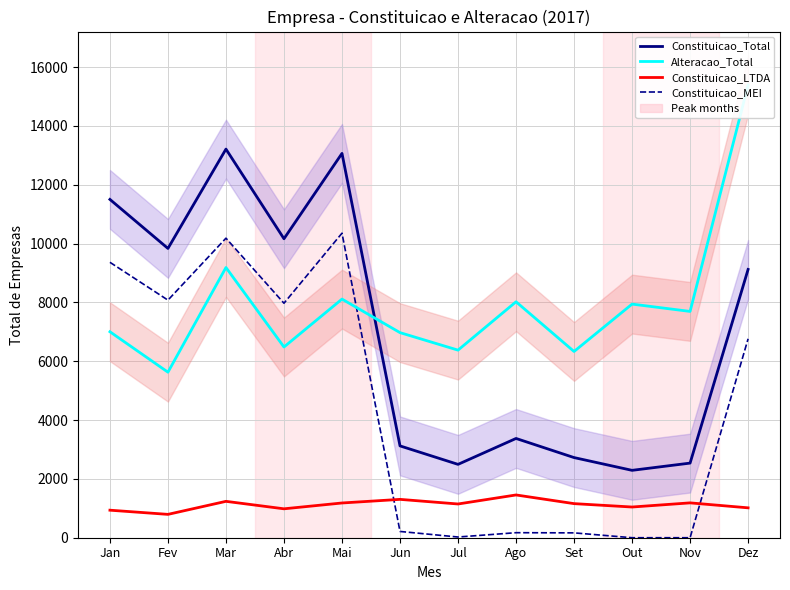

Reading left to right, list all the values displayed in this chart.

Constituicao_Total: 11502	9836	13213	10165	13067	3122	2494	3375	2725	2291	2537	9122
Alteracao_Total: 7003	5628	9187	6484	8113	6973	6378	8022	6332	7943	7694	15390
Constituicao_LTDA: 936	794	1237	983	1181	1304	1147	1454	1159	1044	1185	1016
Constituicao_MEI: 9364	8078	10184	7973	10354	213	24	171	165	0	0	6763